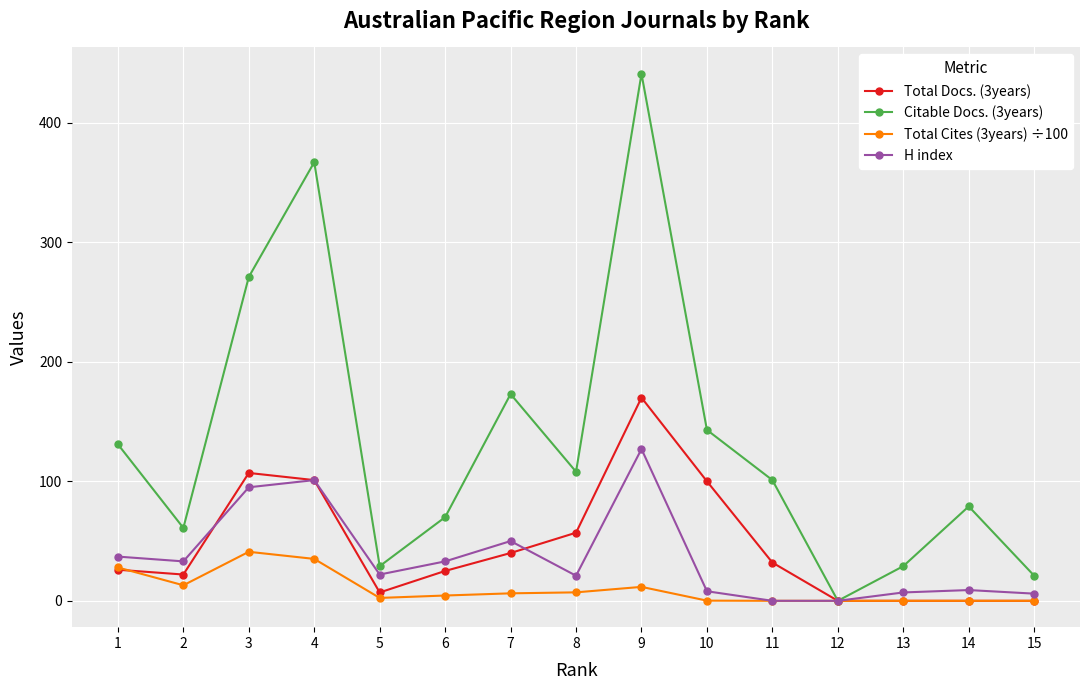

Is the value of Citable Docs. (3years) at 5 greater than the value of Total Docs. (3years) at 14?

Yes